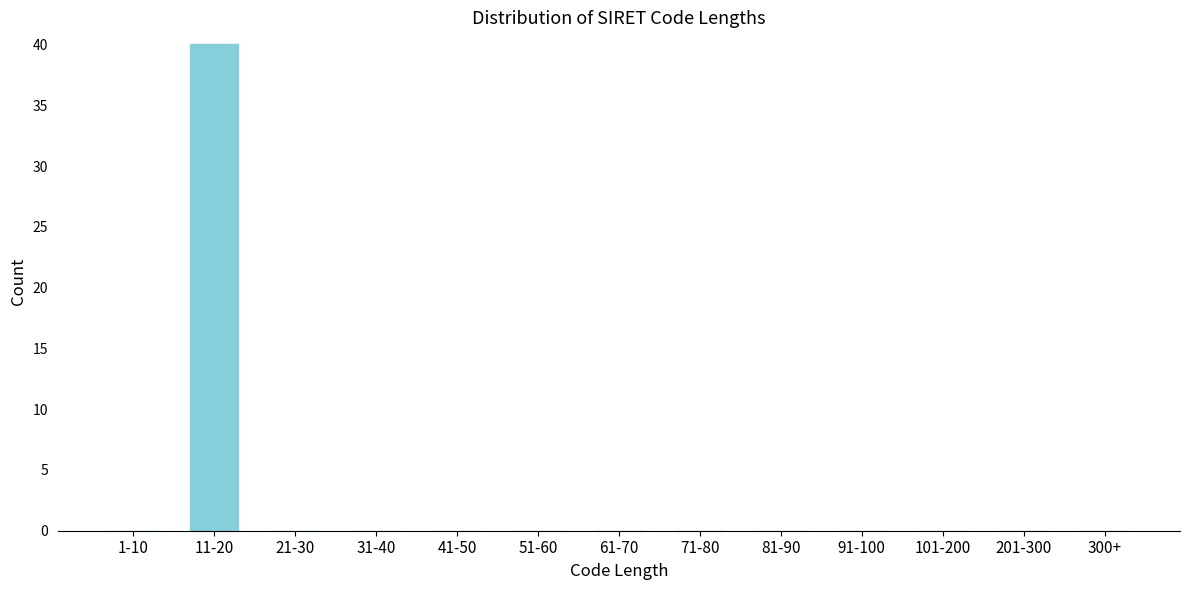

Reading left to right, what are all the values shown in this chart?

1-10=0	11-20=40	21-30=0	31-40=0	41-50=0	51-60=0	61-70=0	71-80=0	81-90=0	91-100=0	101-200=0	201-300=0	300+=0